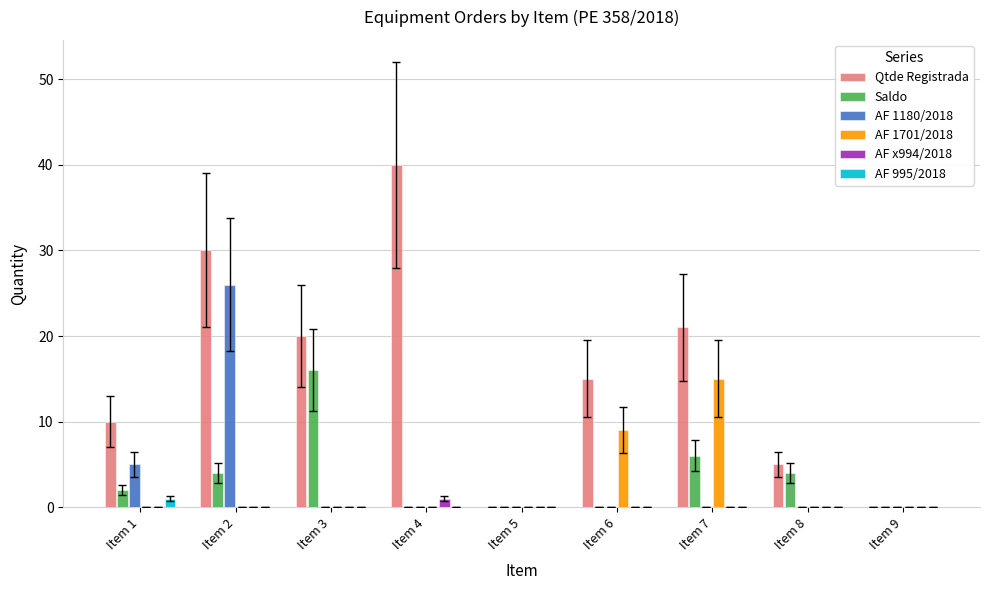

The AF 1180/2018 series shows 11 at Item 4. True or false?

False